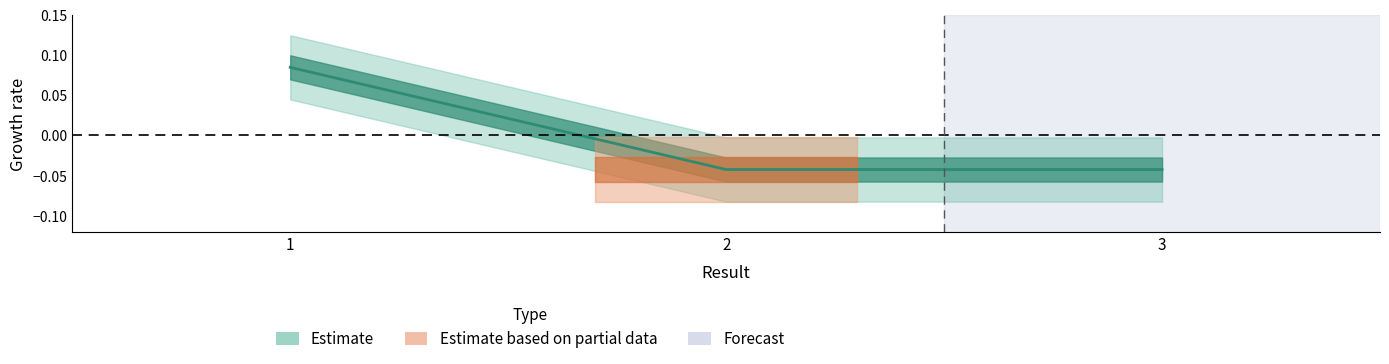

Rank the categories by value from lowest to highest.

3, 2, 1